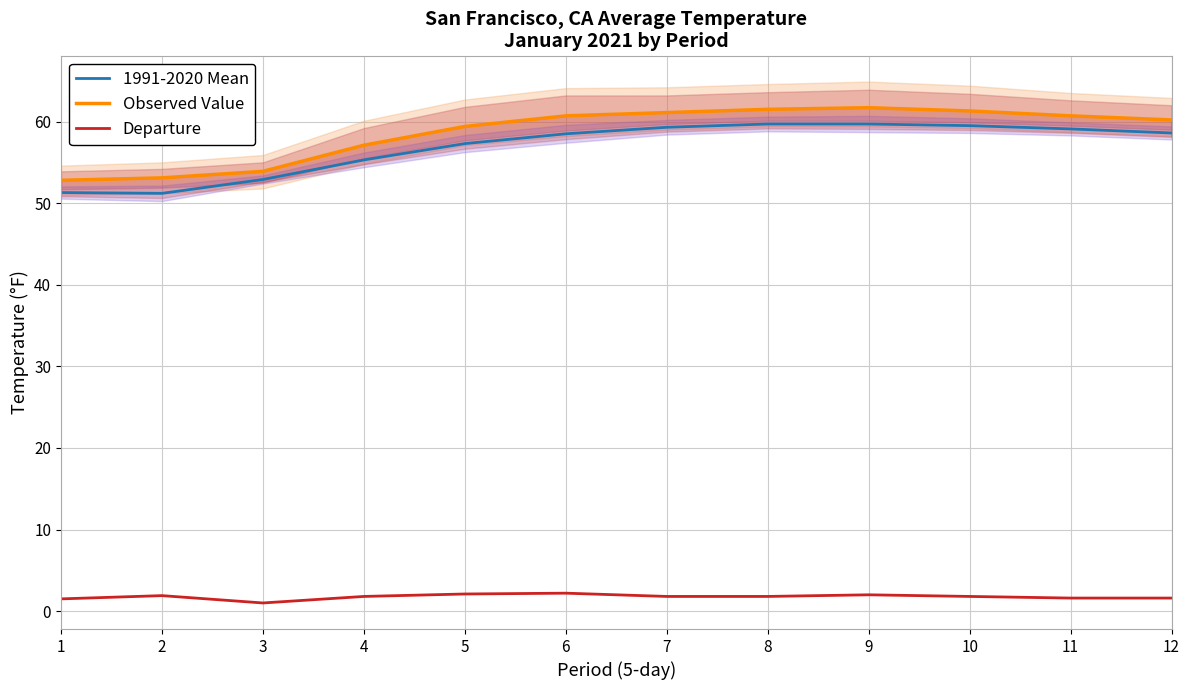

True or false: 1991-2020 Mean and Observed Value cross at least once.

False